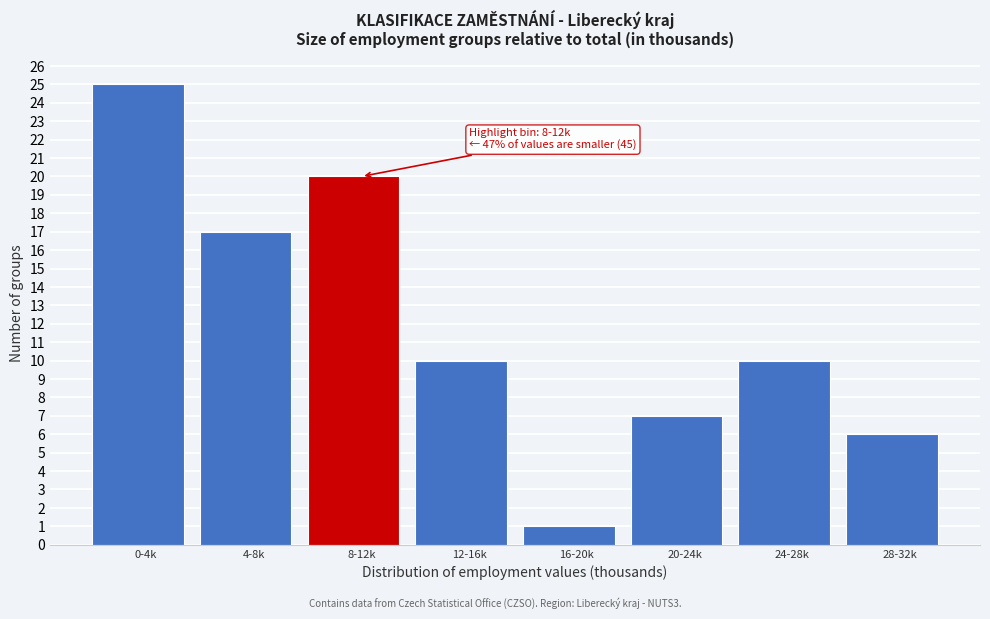

Reading left to right, transcribe all the data shown in this chart.

0-4k=25	4-8k=17	8-12k=20	12-16k=10	16-20k=1	20-24k=7	24-28k=10	28-32k=6